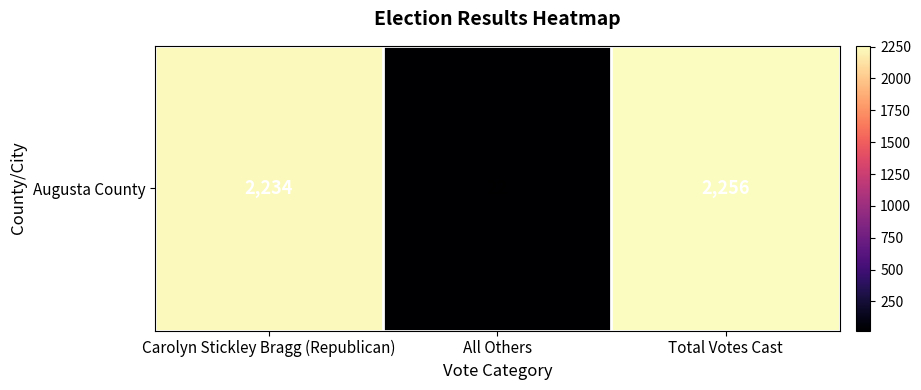

List the labels in order of value, smallest first.

All Others, Carolyn Stickley Bragg (Republican), Total Votes Cast